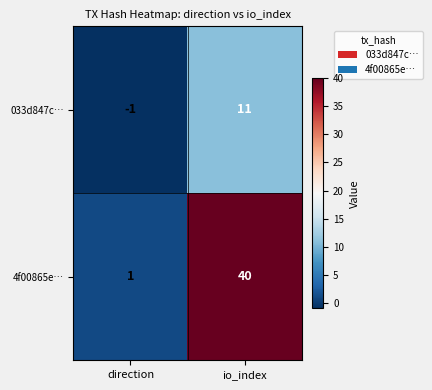

At which category is the sum across all series the highest?

io_index